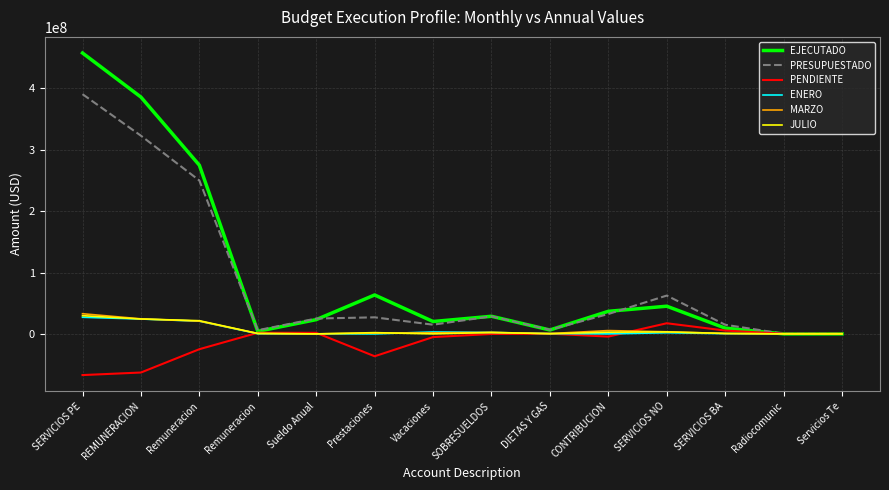

What is the difference between the maximum and second lowest values in the MARZO series?

32868300.0